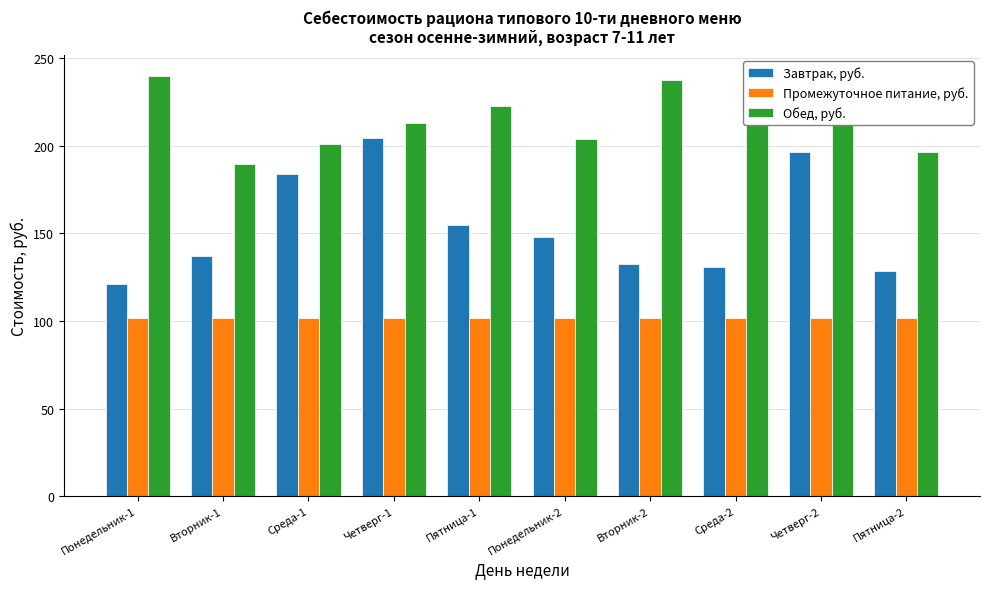

Rank the series at Понедельник-1 from highest to lowest value.

Обед, руб., Завтрак, руб., Промежуточное питание, руб.